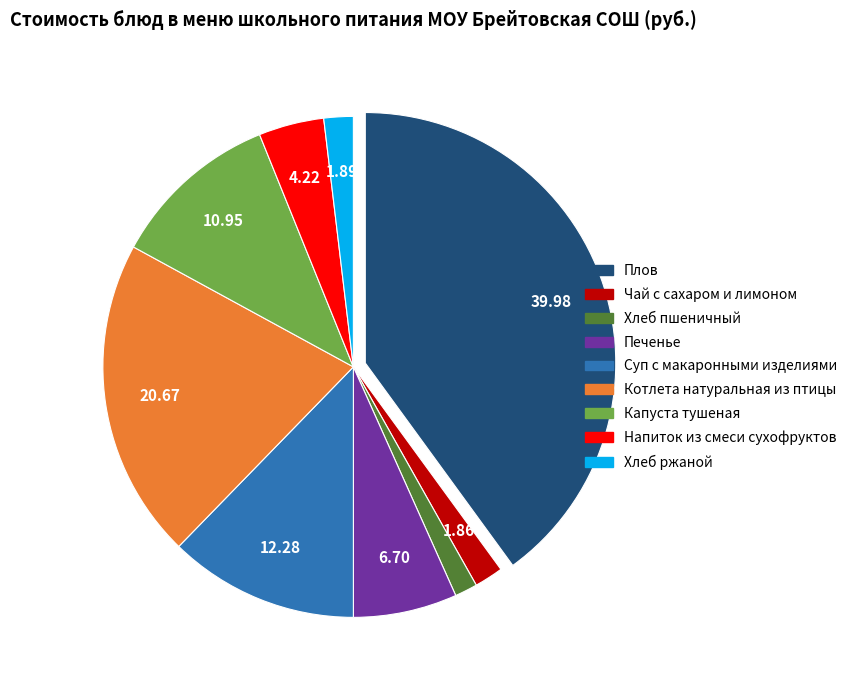

How many slices are in this pie chart?

9